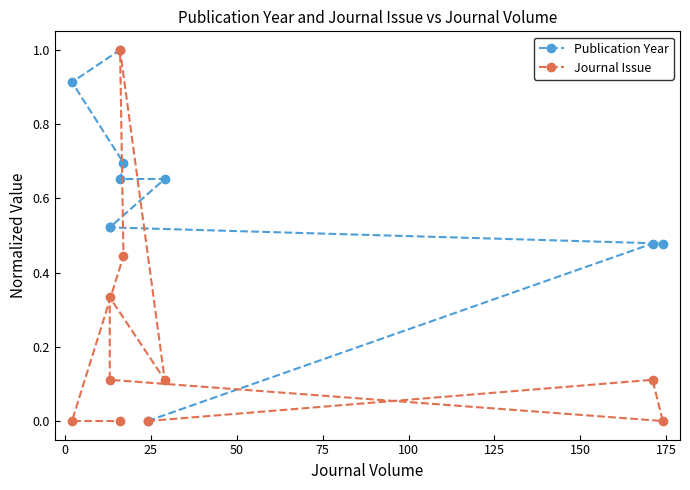

True or false: Journal Issue and Publication Year cross at least once.

True